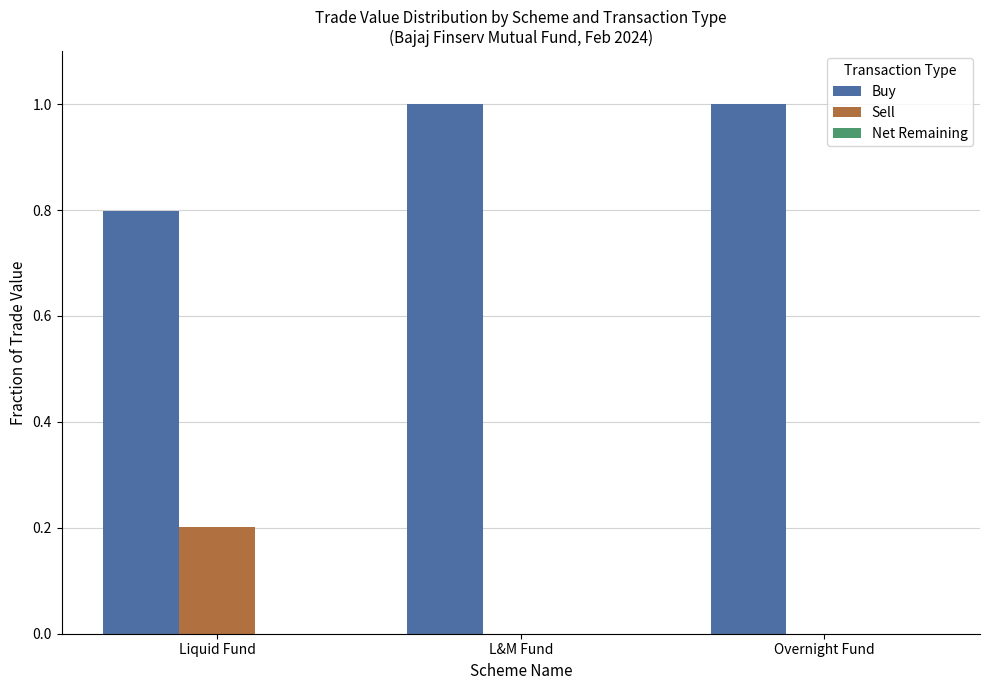

What value does the Buy series have at Overnight Fund?

1.0